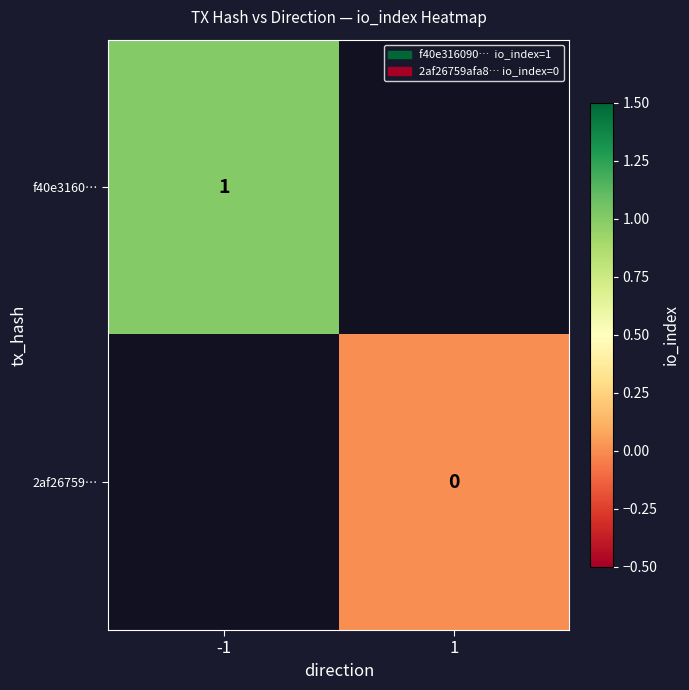

Is it true that f40e3160… equals 1 at -1?

True